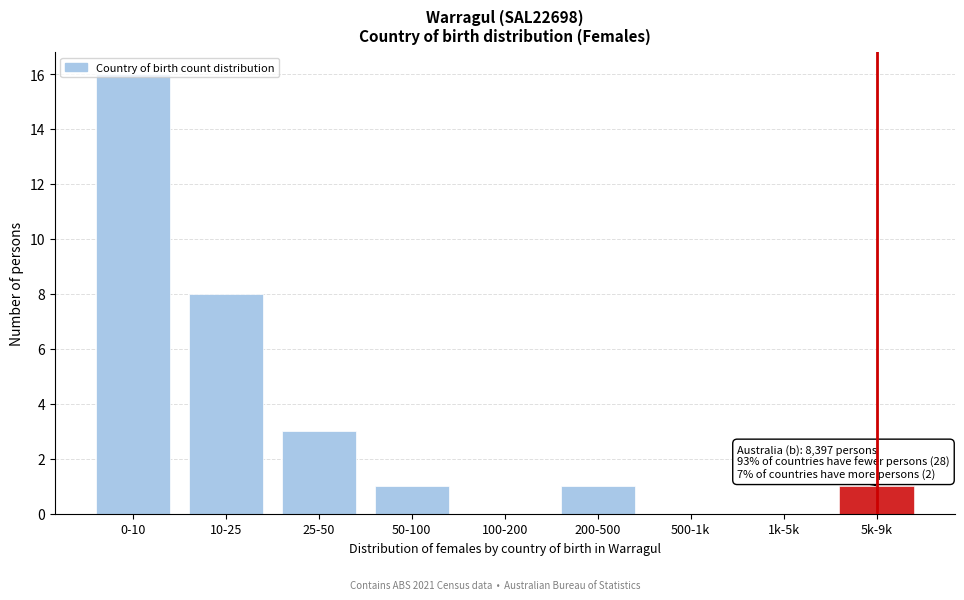

Between 200-500 and 100-200, which is larger?

200-500